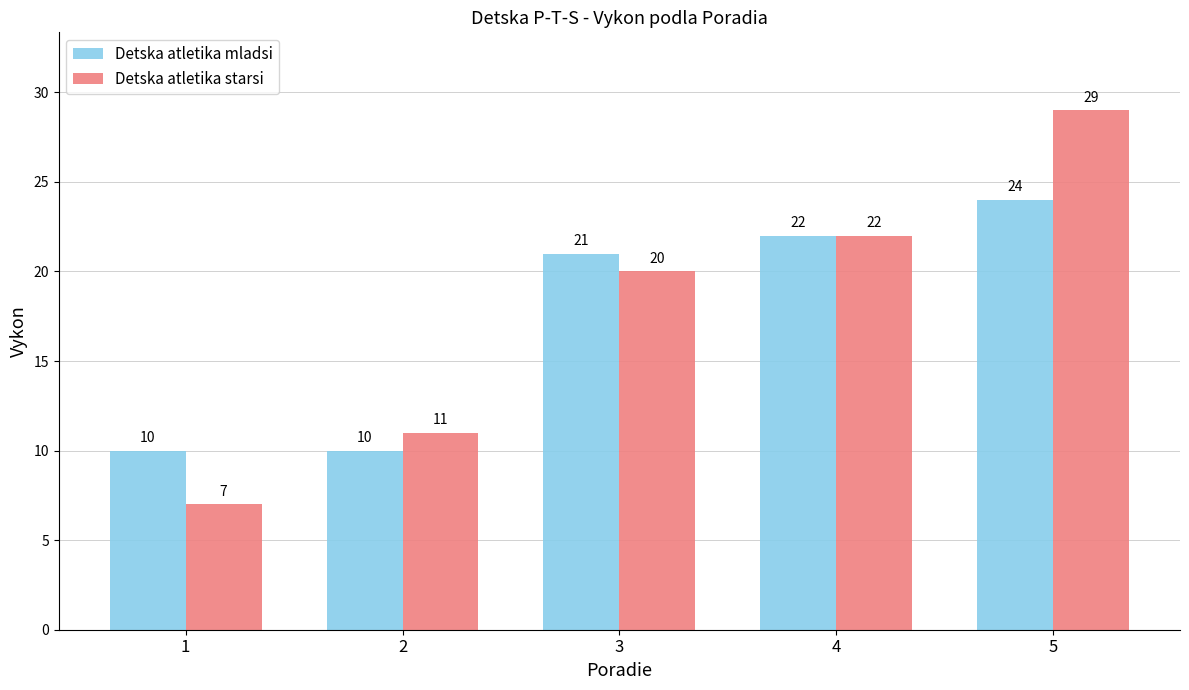

What value does the Detska atletika starsi series have at 3, to the nearest 5?

20